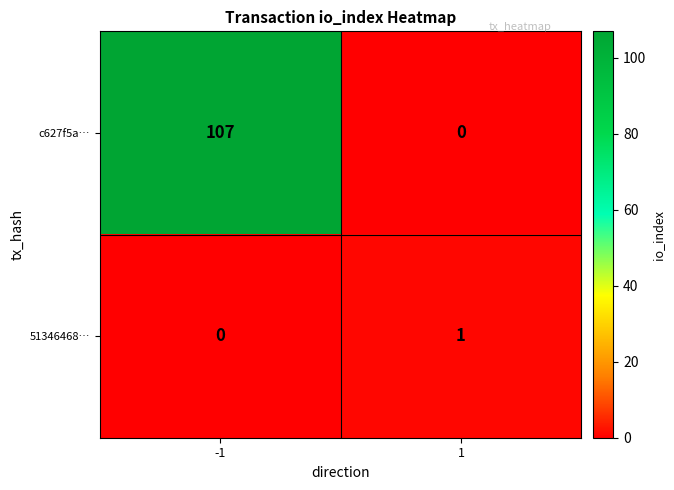

The c627f5a… series shows 0 at 1. True or false?

True